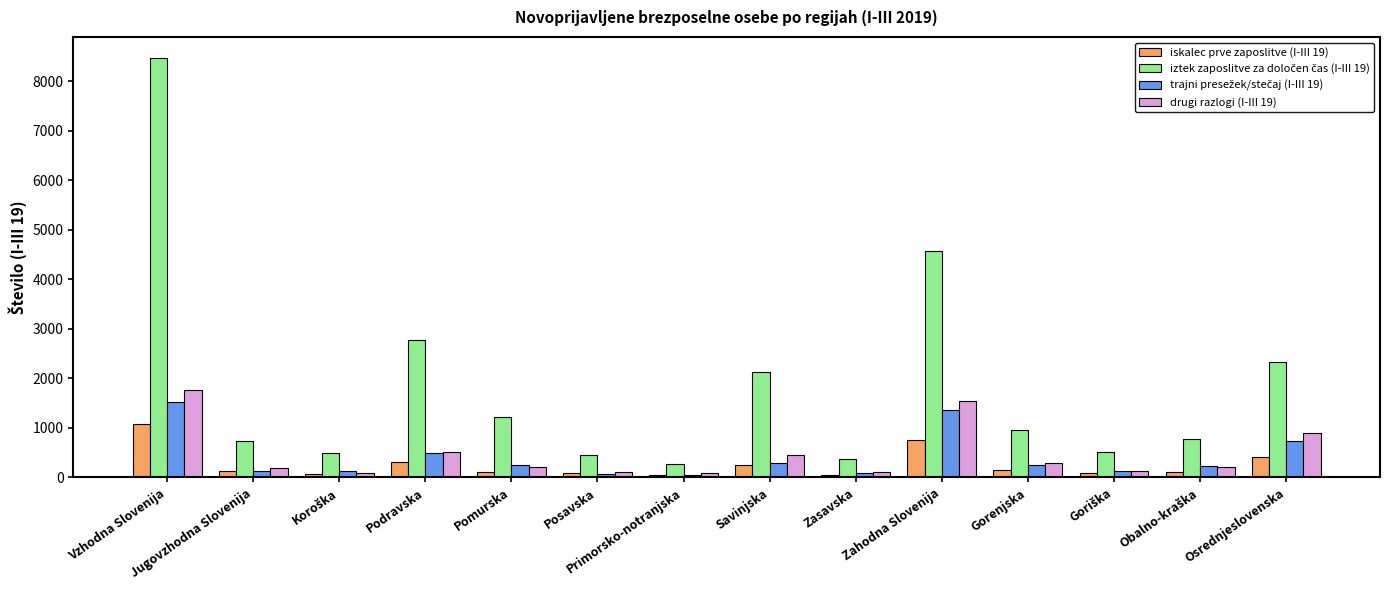

At which category is the sum across all series the highest?

Vzhodna Slovenija